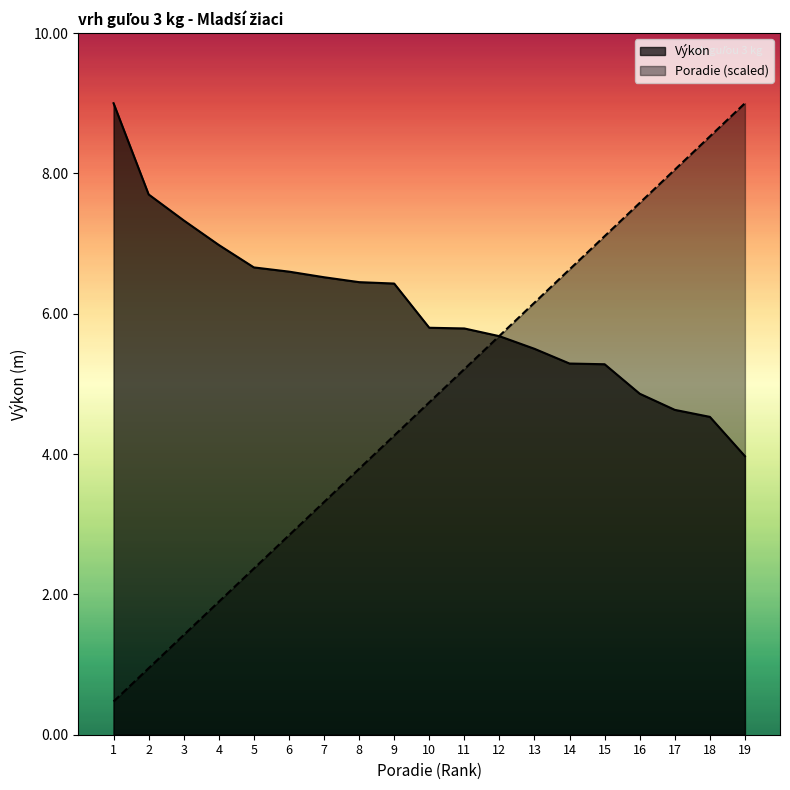

The Výkon series shows 1.5 at 9. True or false?

False